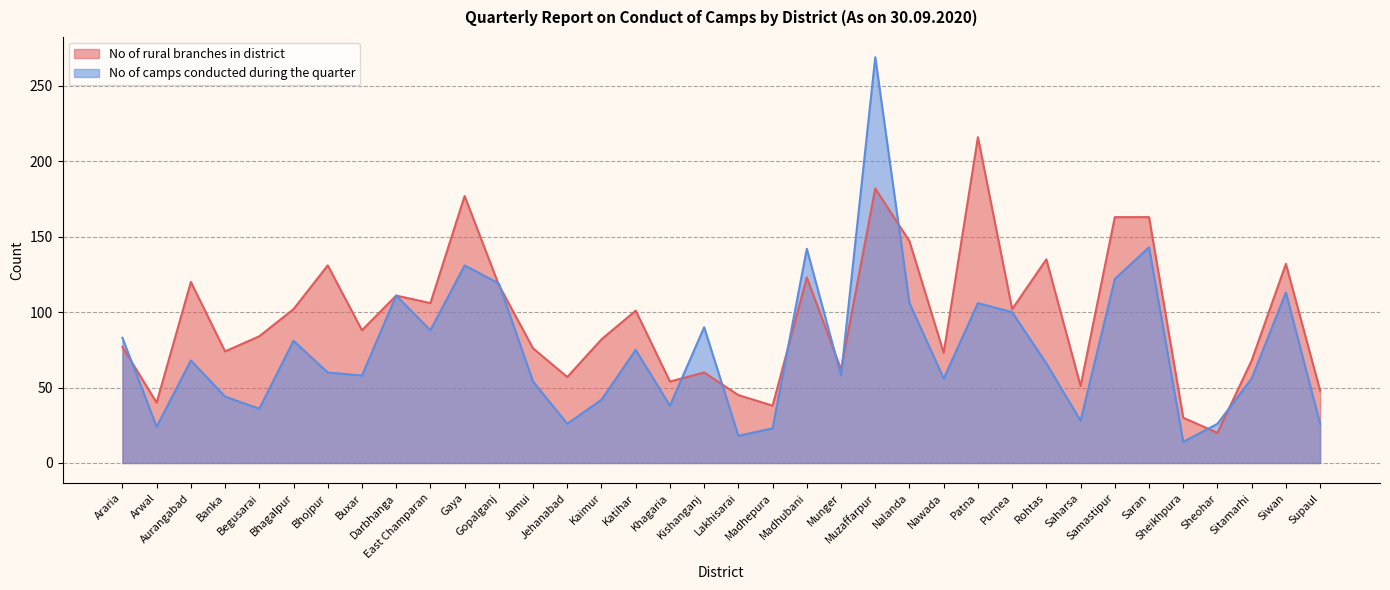

At which category is the sum across all series the highest?

Muzaffarpur